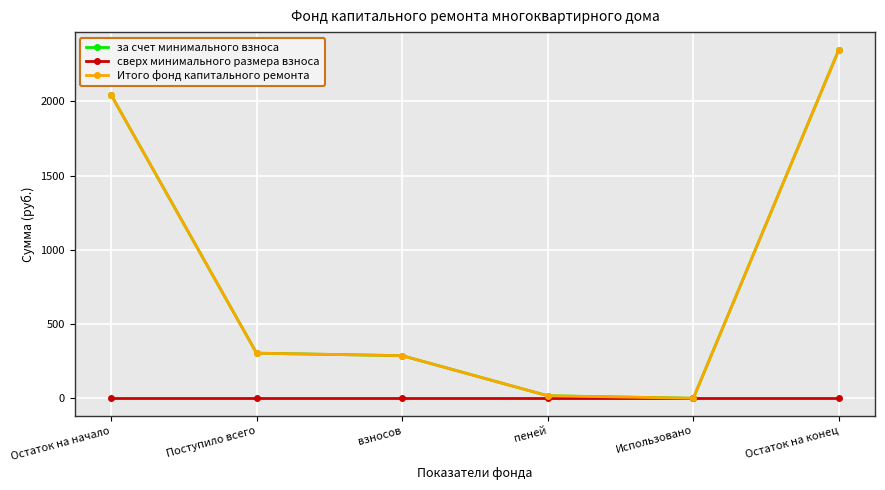

Is it true that за счет минимального взноса equals 2985.4 at Остаток на начало?

False